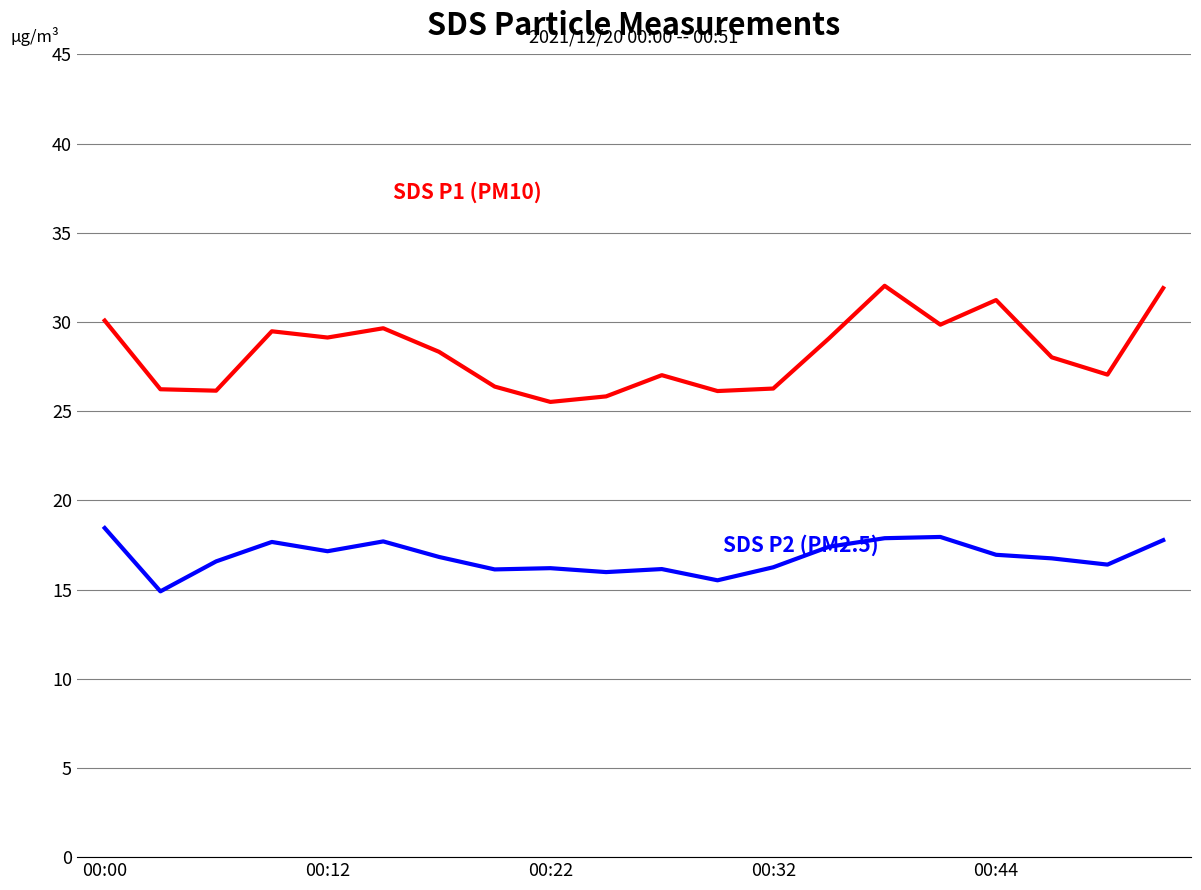

What is the minimum value shown in the chart?

14.9